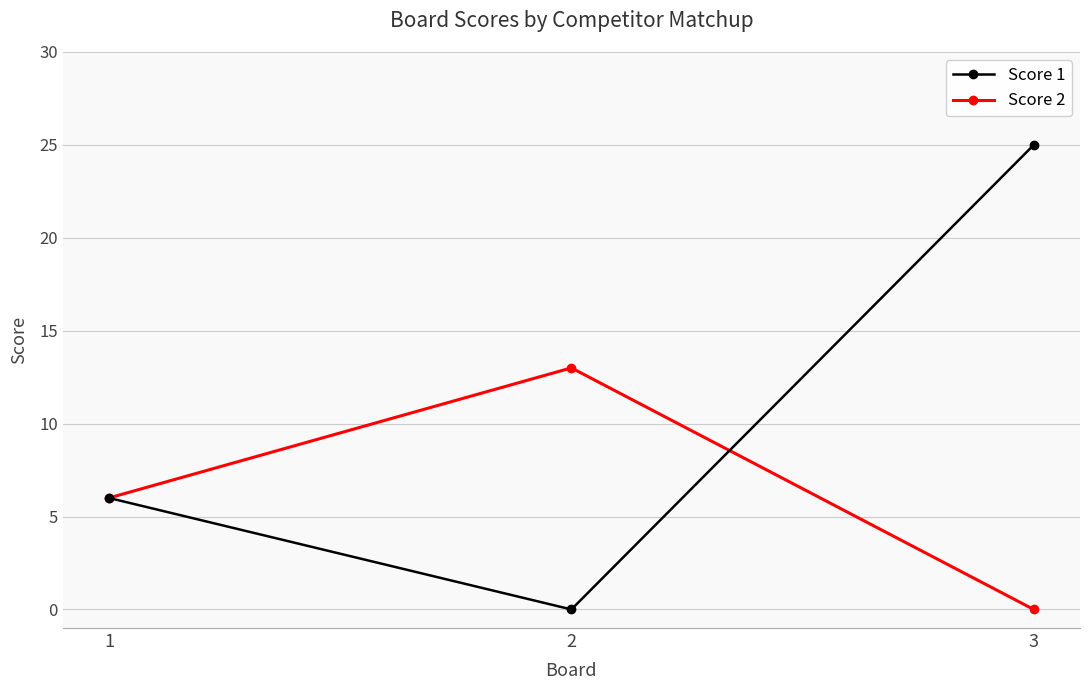

Which series has the largest total across all categories?

Score 1